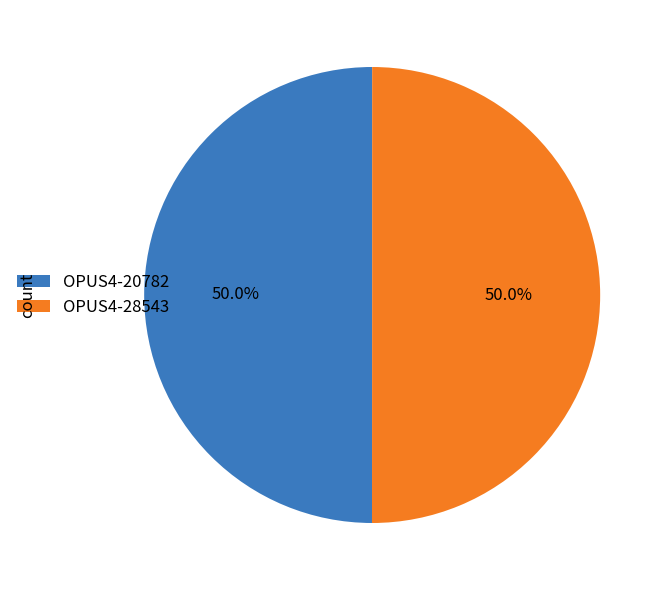

How many slices are in this pie chart?

2